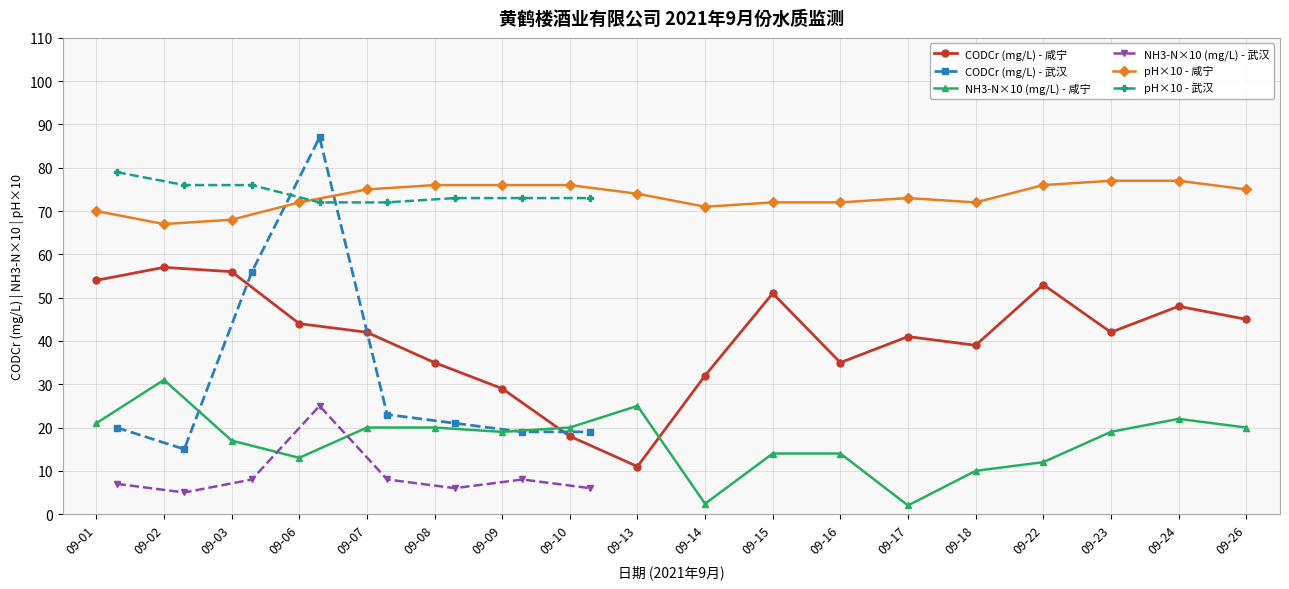

True or false: pH - 咸宁 has a value of 48.7 at 09-14.

False